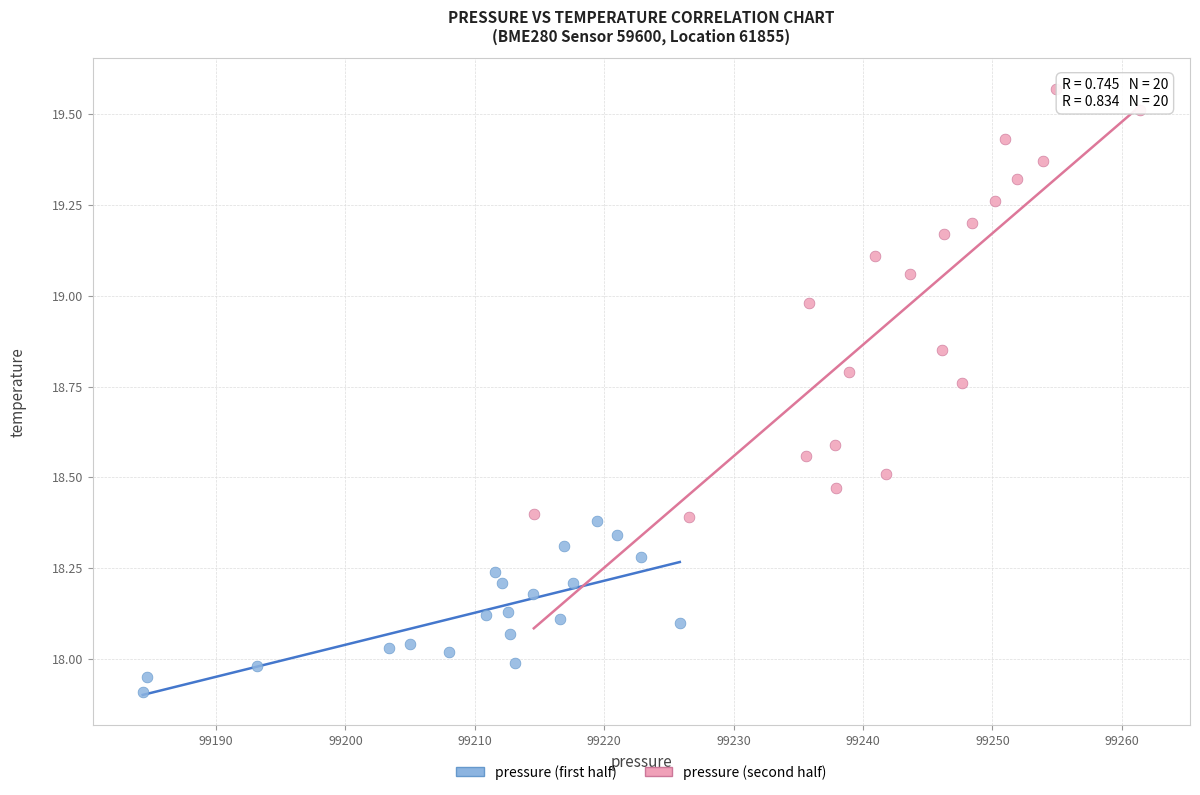

Which series has the largest Y range (max minus min)?

pressure (second half)